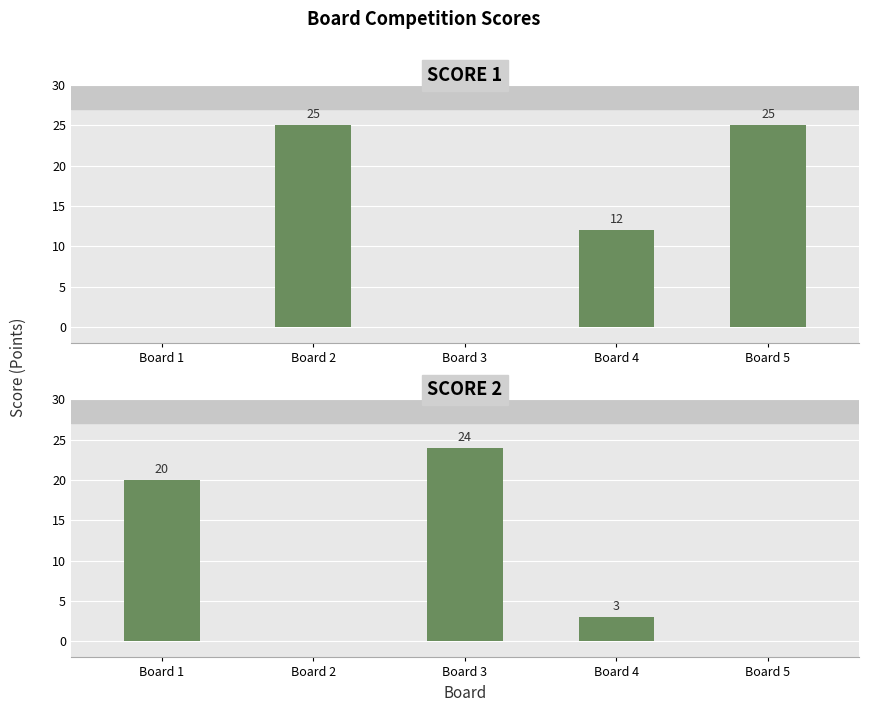

How many positive values does the SCORE 1 series have?

3